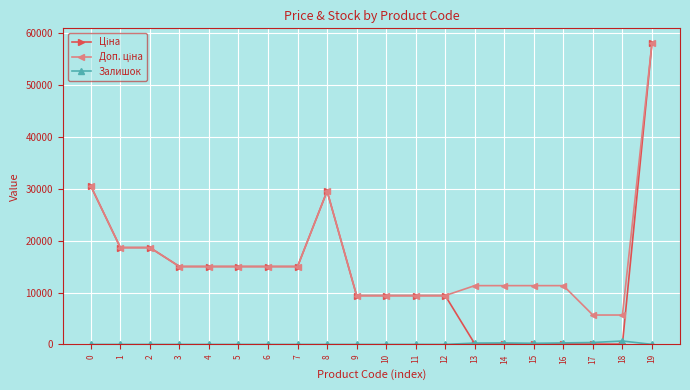

What is the value of the Залишок point at the 13th from the left?

1.0